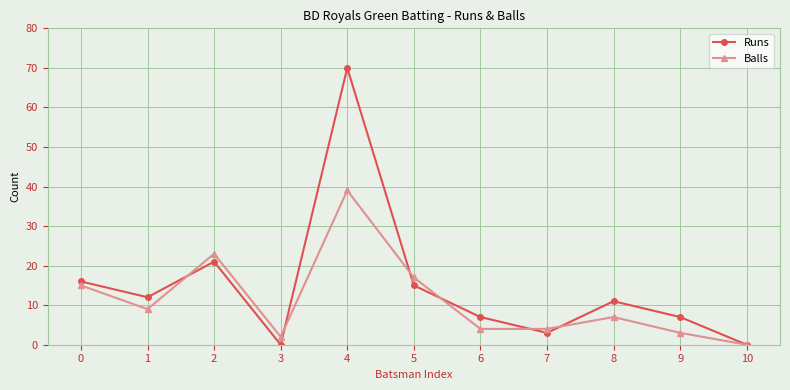

Does the chart have visible grid lines?

Yes